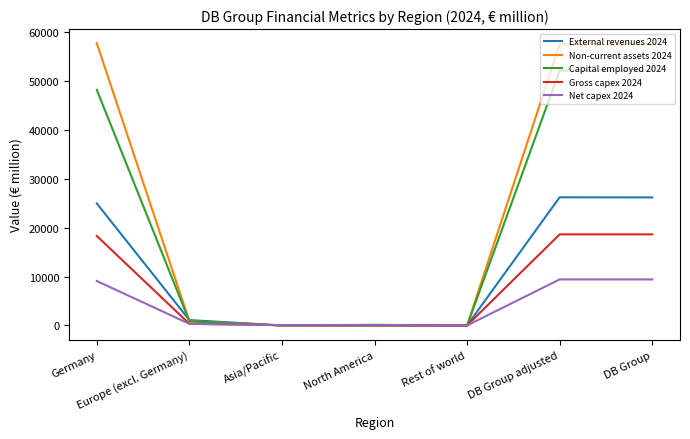

Is the value of External revenues 2024 at DB Group greater than the value of Capital employed 2024 at North America?

Yes